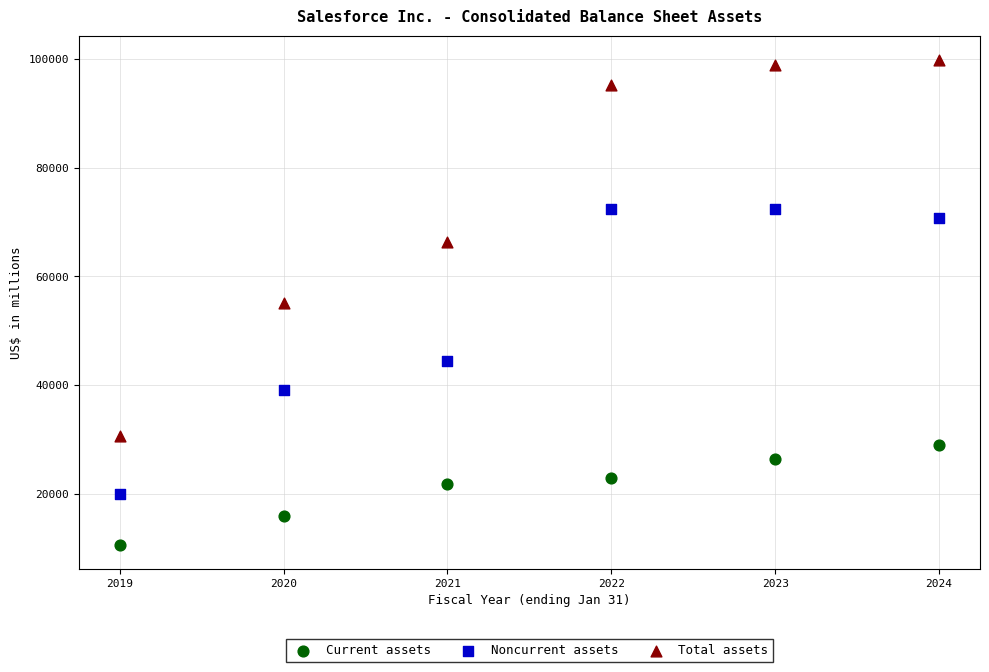

Which series reaches the maximum Y coordinate?

Total assets